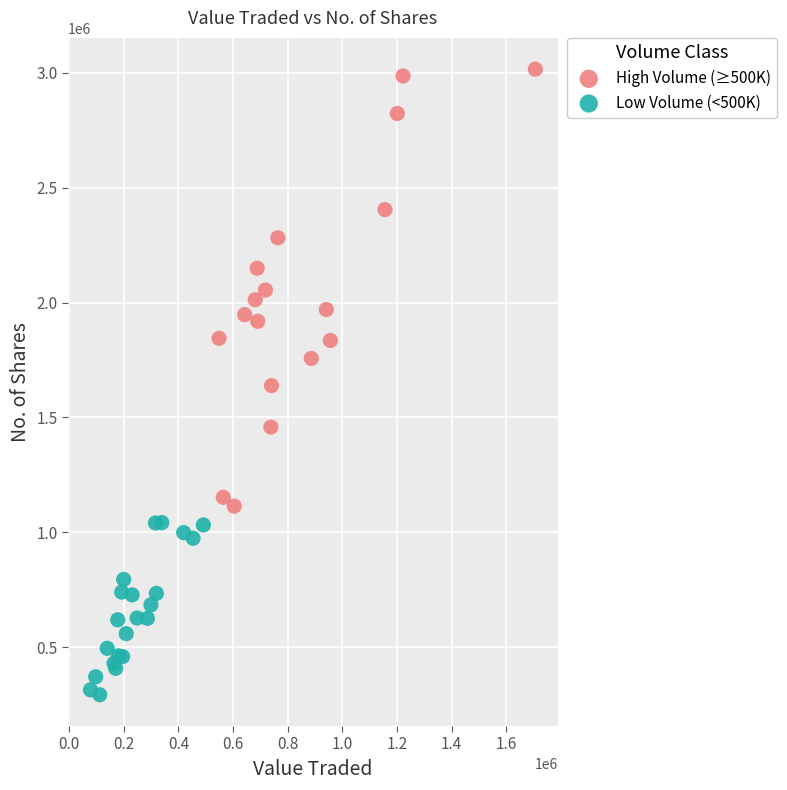

Which series reaches the maximum Y coordinate?

High Volume (≥500K)